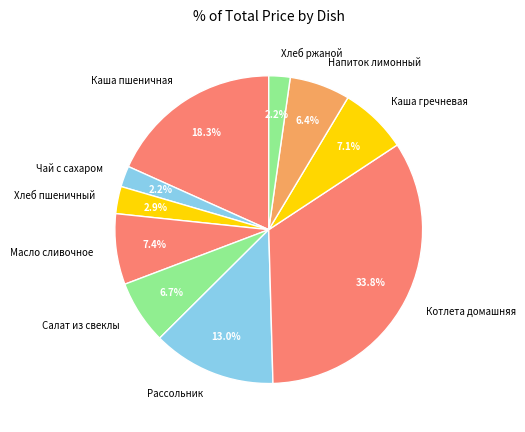

True or false: Напиток лимонный accounts for 6% of the total.

True